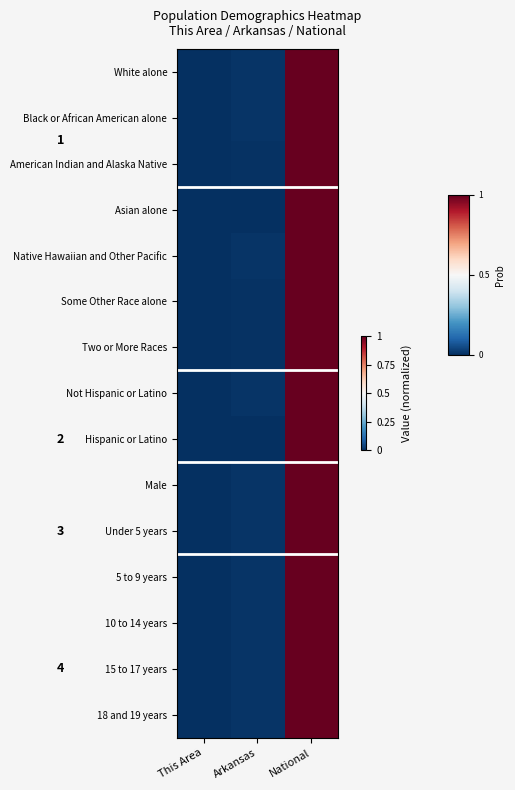

Between National and Arkansas, which is larger?

National